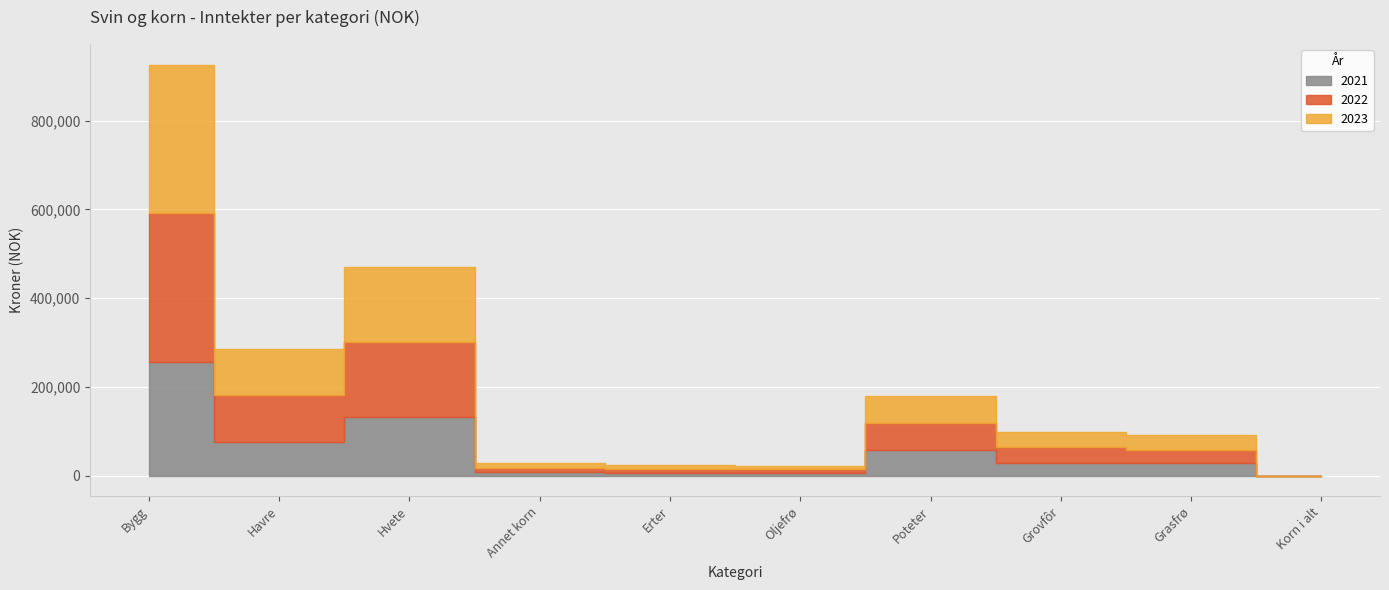

Reading right to left, list all the values displayed in this chart.

2021: 0	28668	28994	58727	6340	6590	7568	133206	76942	255937
2022: 0	30123	34914	59780	7745	8273	9929	168998	104082	335277
2023: 0	33728	34914	61034	7745	8276	9877	168998	104082	335277